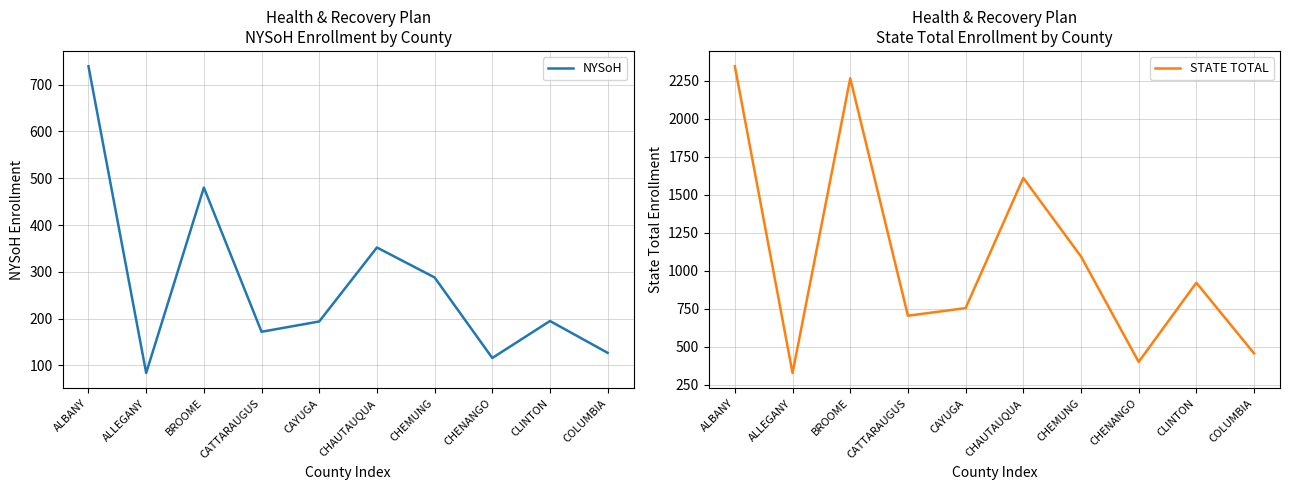

How many interior local peaks does the STATE TOTAL series have?

3